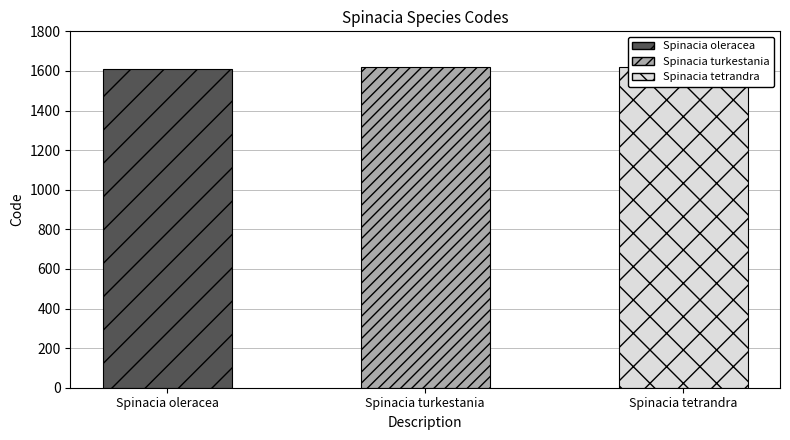

Reading left to right, extract all data points from this chart.

1610	1620	1621